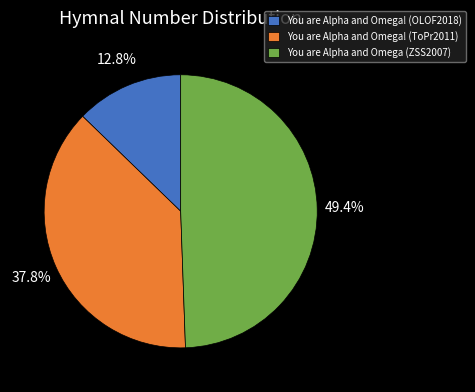

Which slice is the smallest?

You are Alpha and Omega! (OLOF2018)